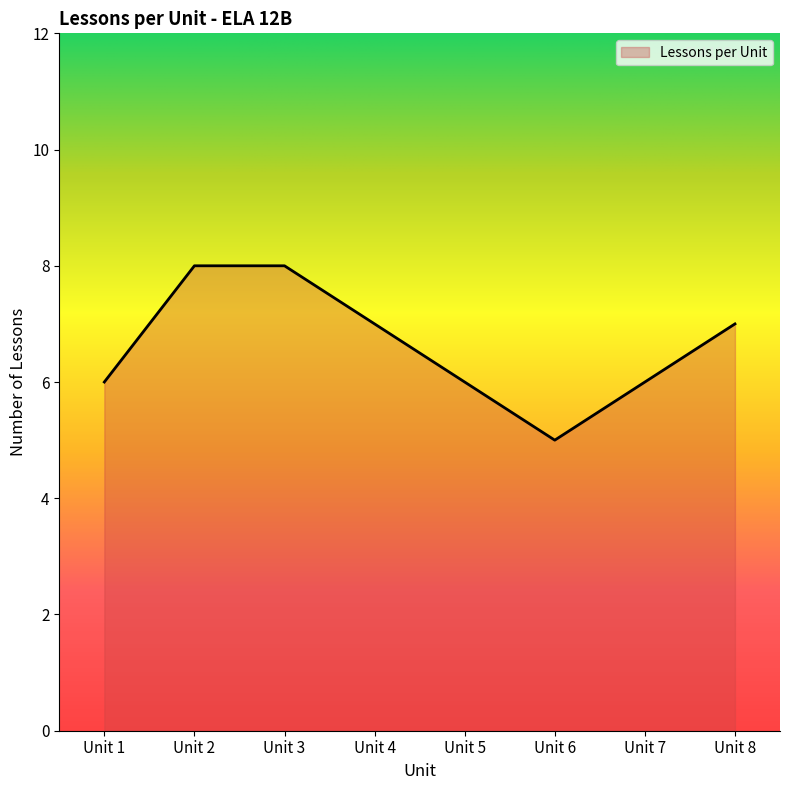

What is the maximum value shown in the chart?

8